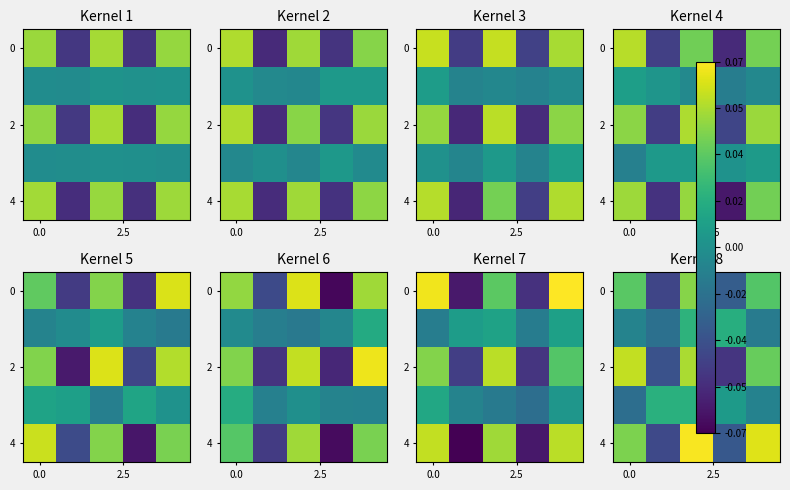

At which category is the sum across all series the highest?

2